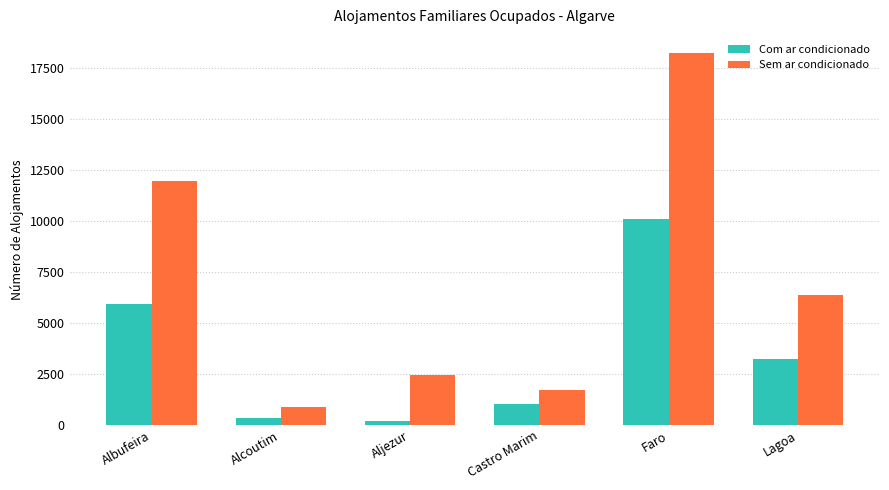

What is the value of the Com ar condicionado bar at the 1st from the left?

5928